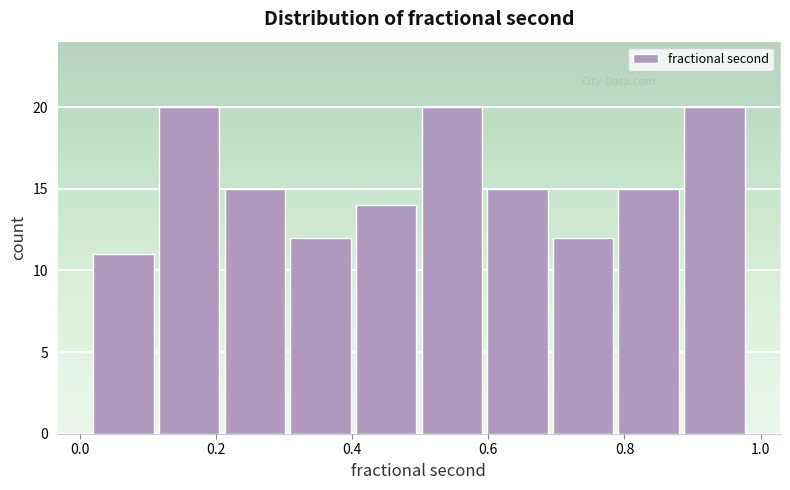

Reading left to right, transcribe this chart: for each bar, give the range it covers on the x-axis and its height. Neither the bar edges nor the heights are printed on the chart, so give them approximately, as read against the axes.

0.02 to 0.12: 11
0.12 to 0.20: 20
0.20 to 0.30: 15
0.30 to 0.40: 12
0.40 to 0.50: 14
0.50 to 0.60: 20
0.60 to 0.70: 15
0.70 to 0.78: 12
0.78 to 0.88: 15
0.88 to 0.98: 20